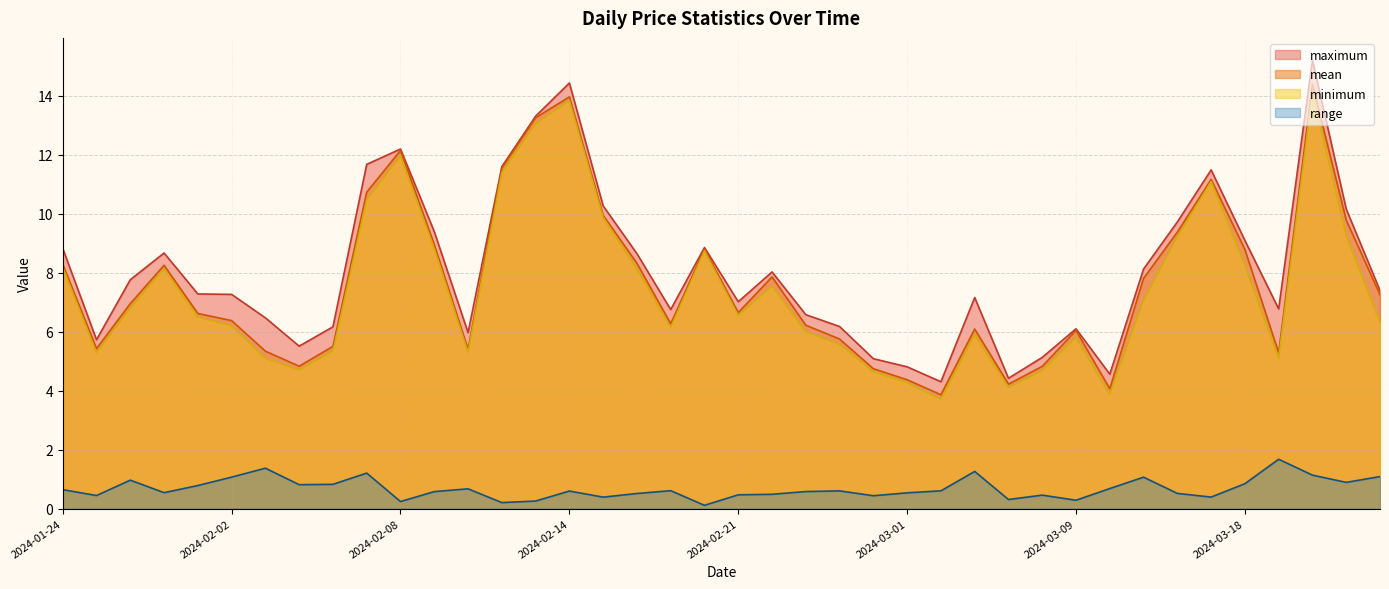

What is the difference between the second highest and second lowest values in the minimum series?

10.0